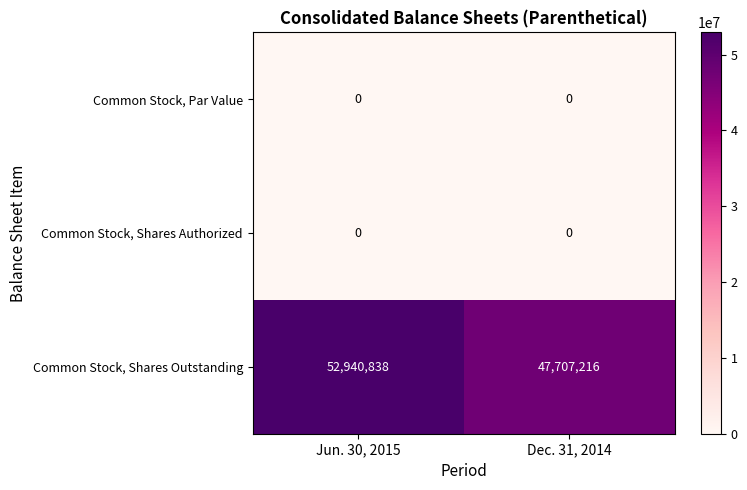

What is the maximum value shown in the chart?

52940838